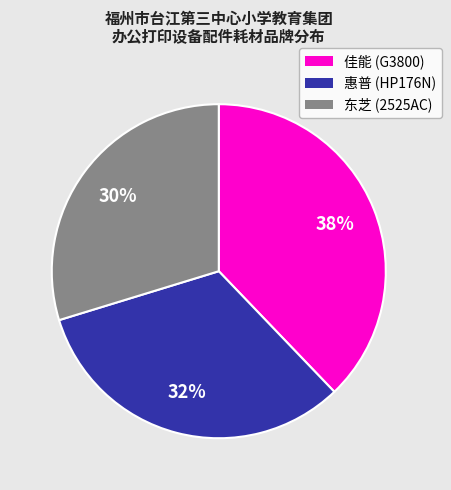

To the nearest percent, what is the average slice percentage?

33%